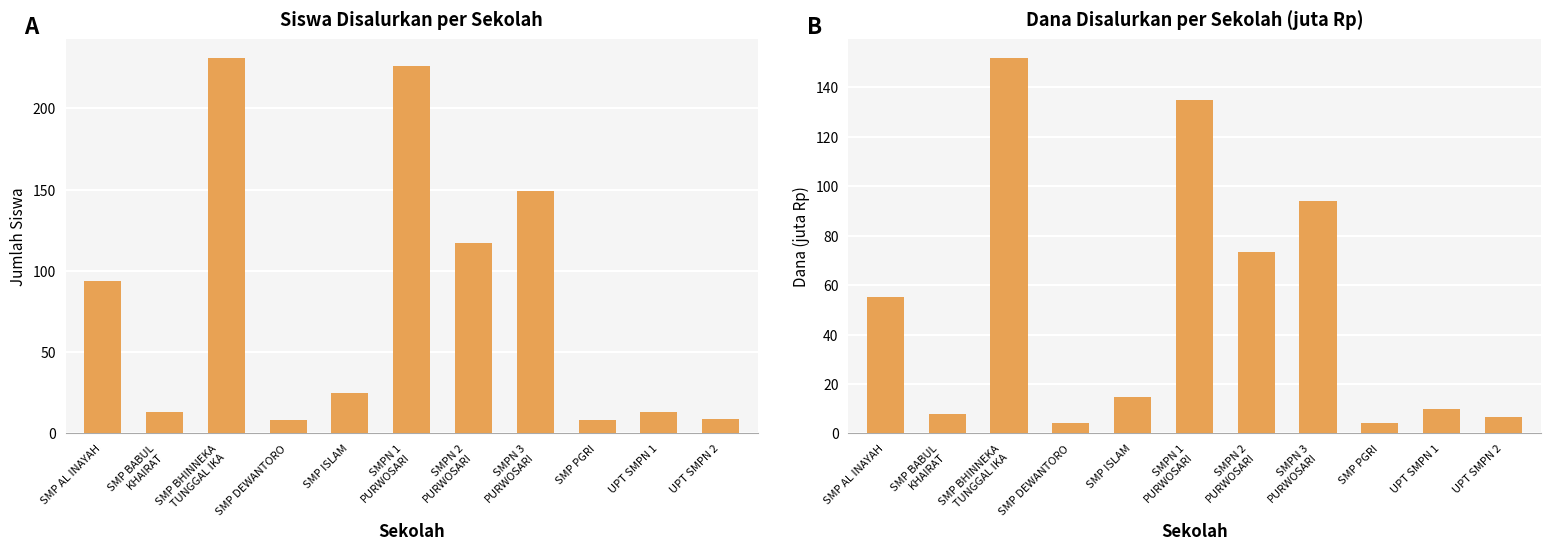

Which series has the widest spread of values?

Siswa Disalurkan